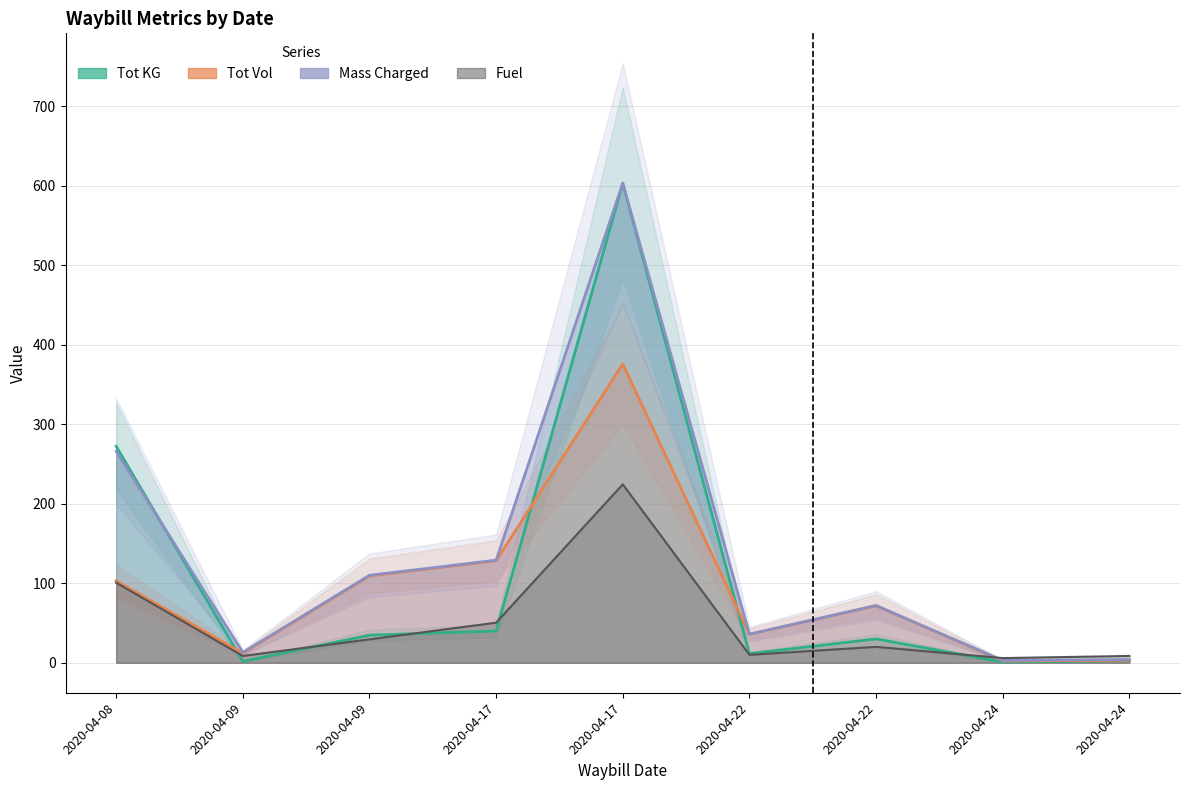

True or false: Mass Charged and Tot Vol intersect in this chart.

False